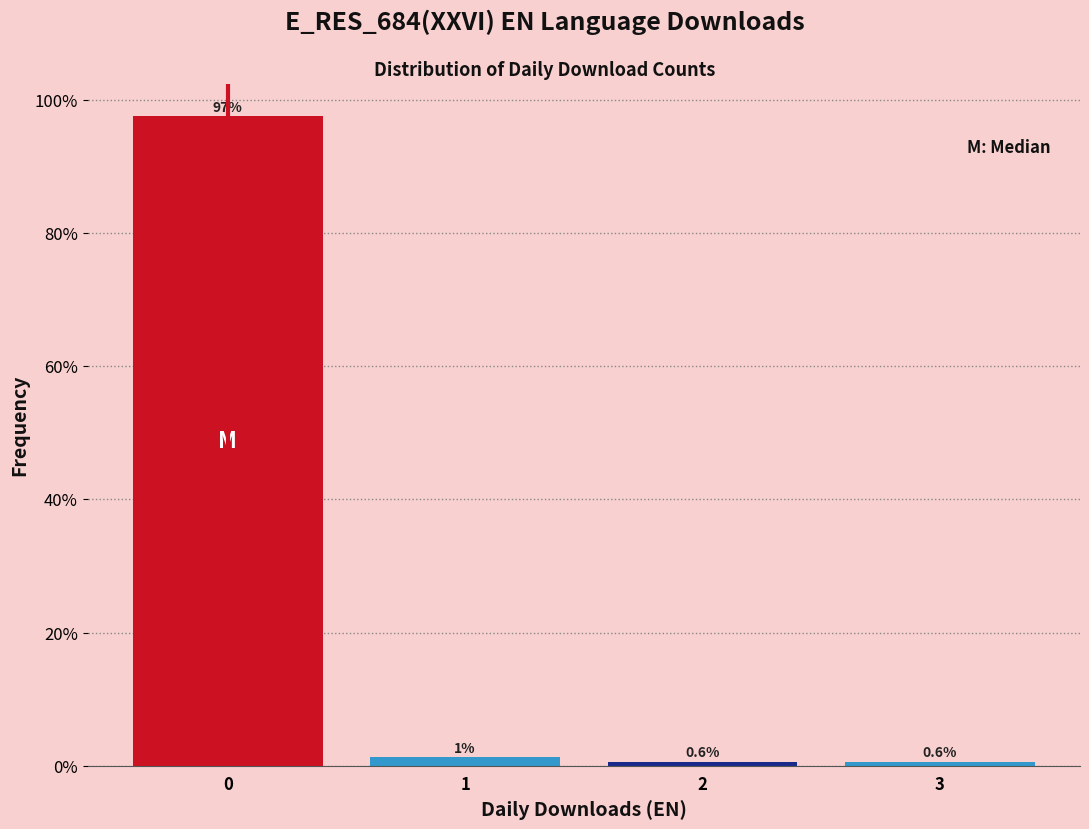

Which range on the x-axis has the tallest bar?

-0.5 to 0.5